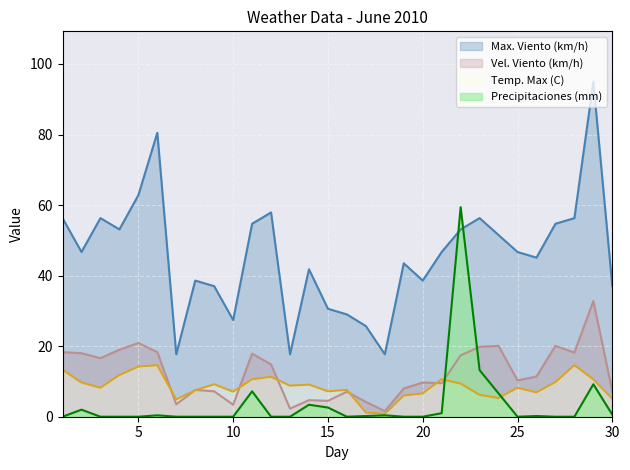

Rank the categories by Vel. Viento (km/h) value from lowest to highest.

18, 13, 10, 7, 17, 15, 14, 16, 9, 30, 8, 19, 21, 20, 25, 26, 12, 3, 22, 11, 2, 28, 1, 6, 4, 23, 24, 27, 5, 29